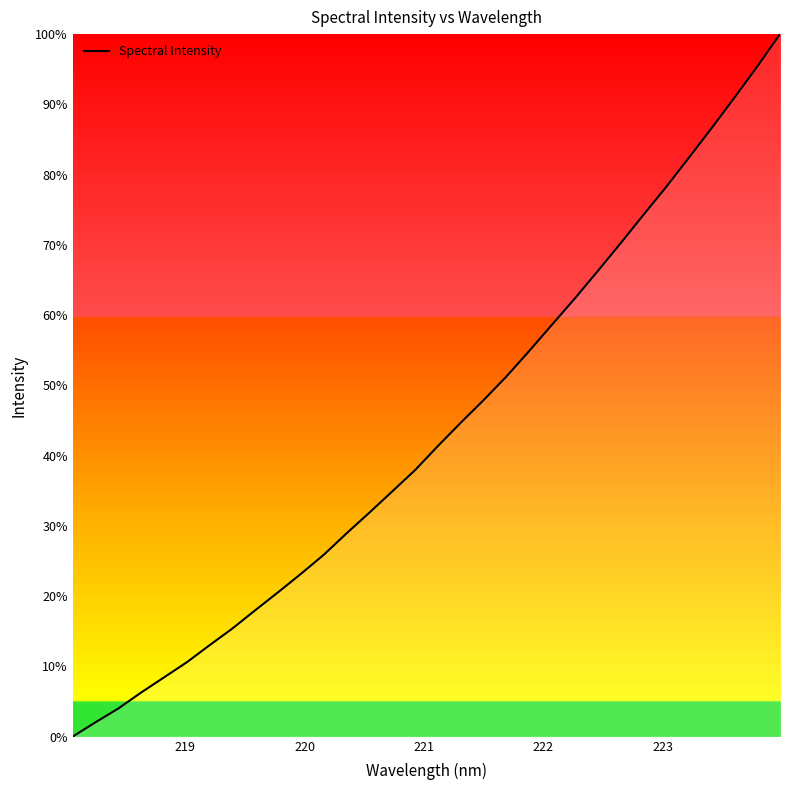

Count the number of values greater than 41.

16